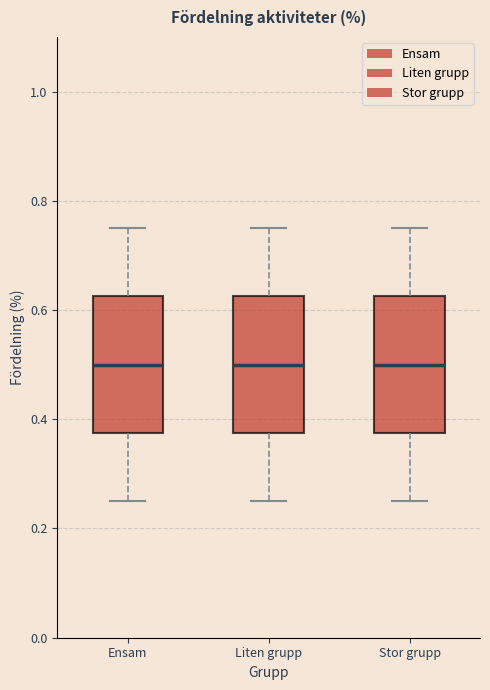

Reading left to right, transcribe this box plot: for each box, give where its median line is, the range the box spans, and where its two whiskers end, as read against the y-axis. The values are not printed on the chart, so give them approximately, as read against the axis.

Ensam: median 0.50, box 0.38 to 0.62, whiskers 0.26 to 0.76
Liten grupp: median 0.50, box 0.38 to 0.62, whiskers 0.26 to 0.76
Stor grupp: median 0.50, box 0.38 to 0.62, whiskers 0.26 to 0.76